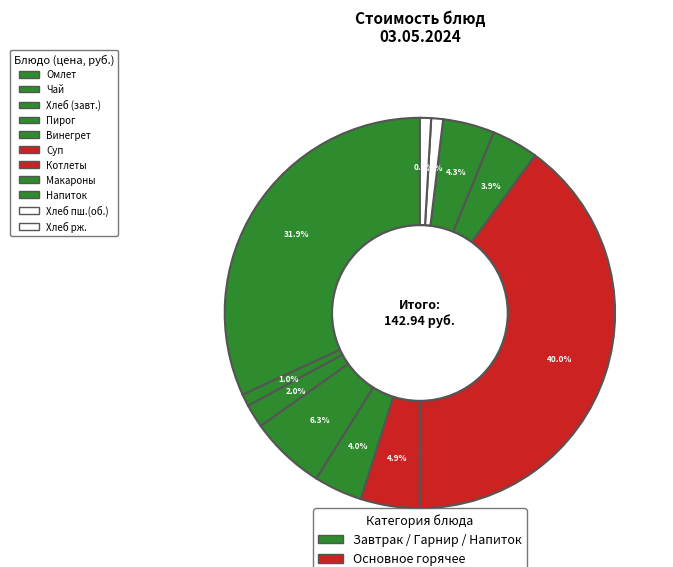

Which slice is the smallest?

Хлеб ржаной